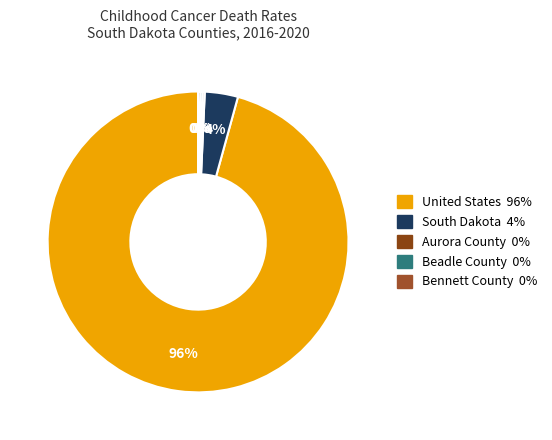

Is the sum of Bennett County and Beadle County greater than half?

No